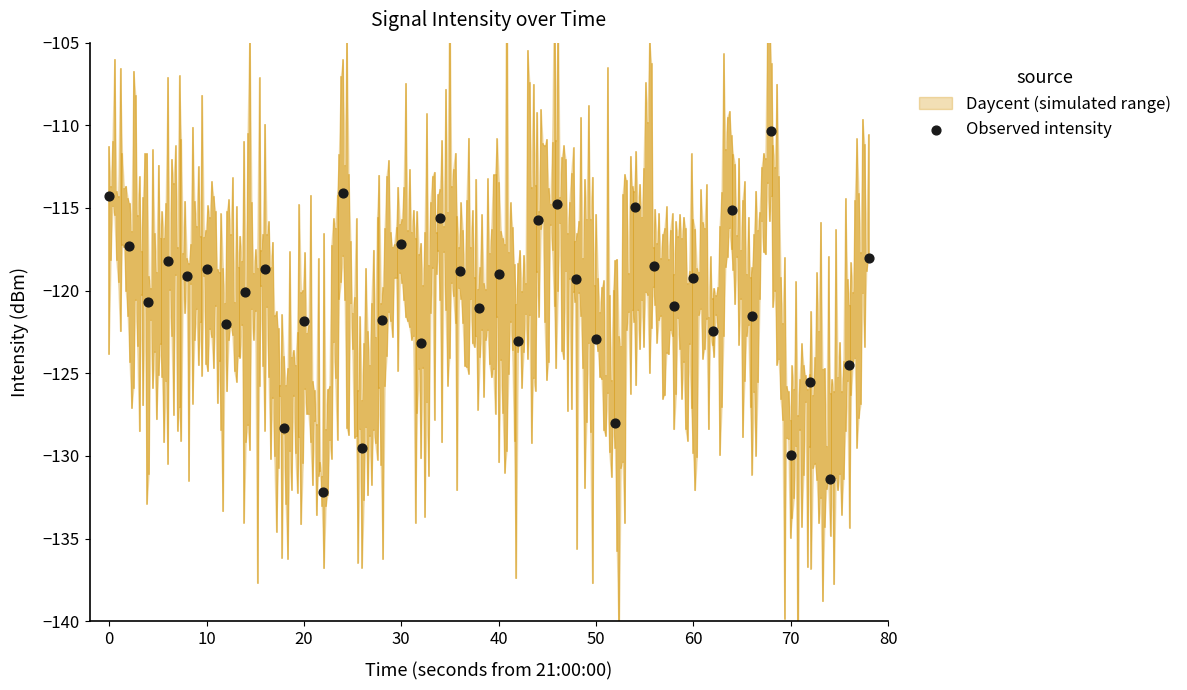

What is the range of X values (max minus min)?

78.0